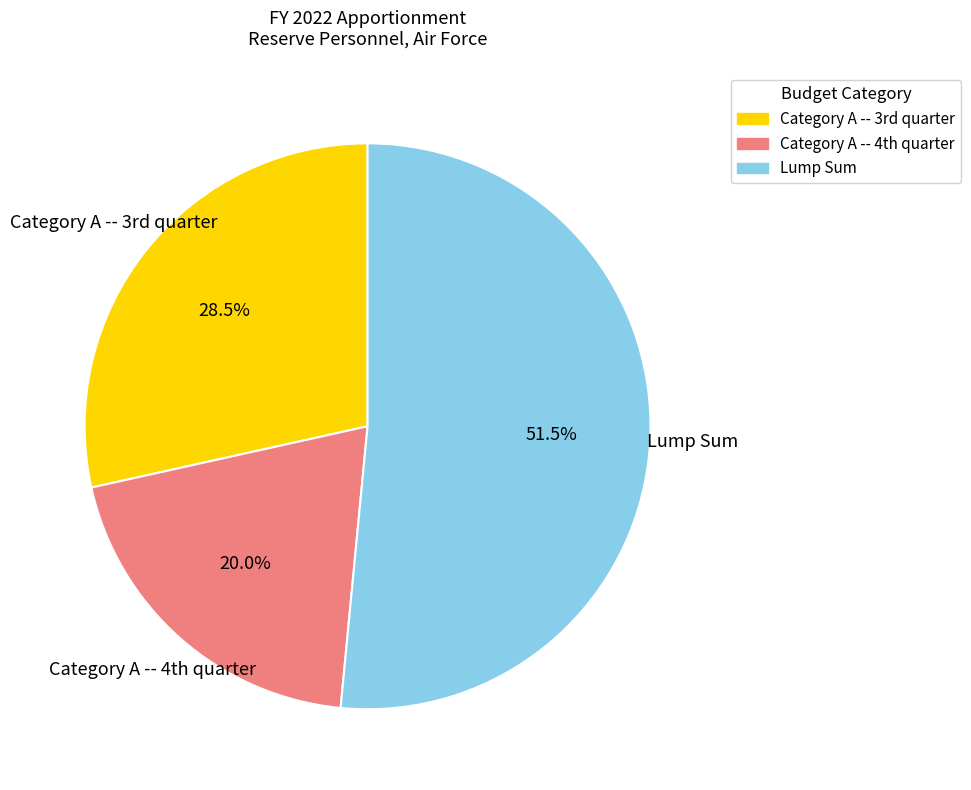

To the nearest percent, what is the average slice percentage?

33%